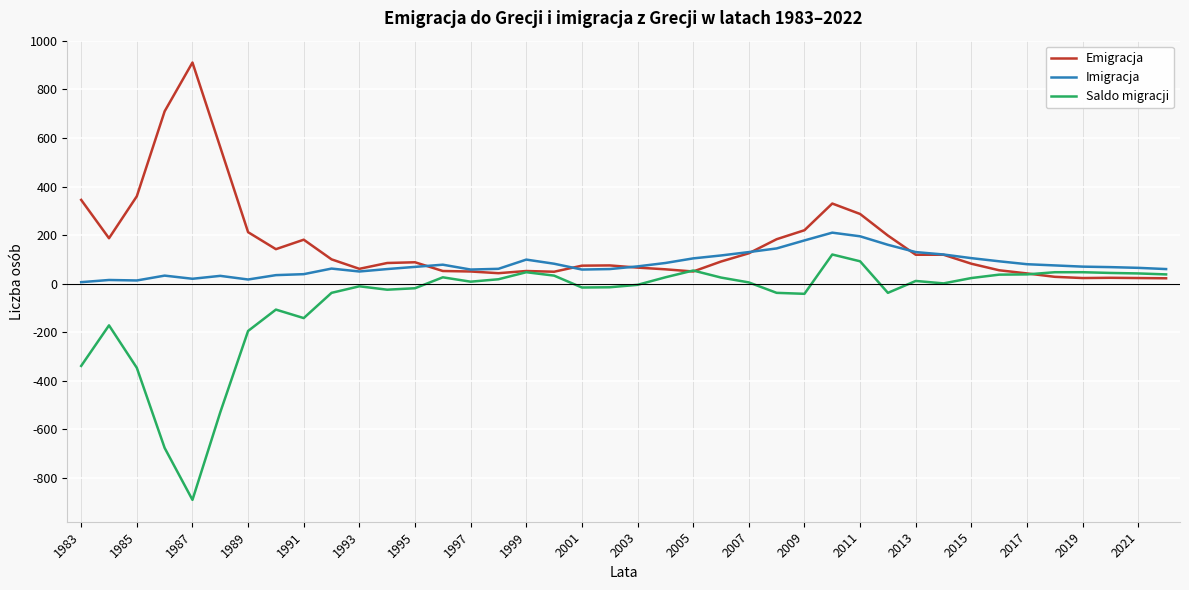

Rank the series by their average value, from lowest to highest.

Saldo migracji, Imigracja, Emigracja